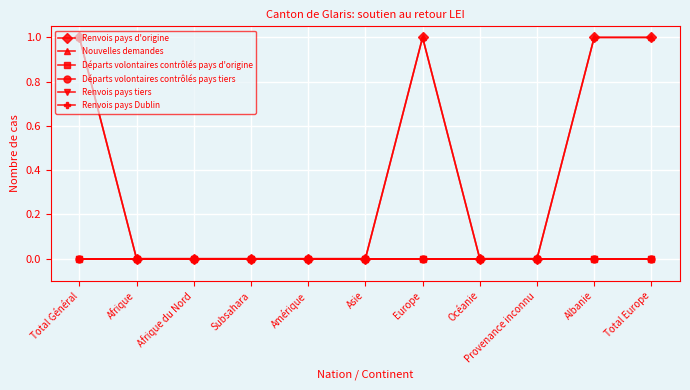

How many lines are shown in the chart?

6